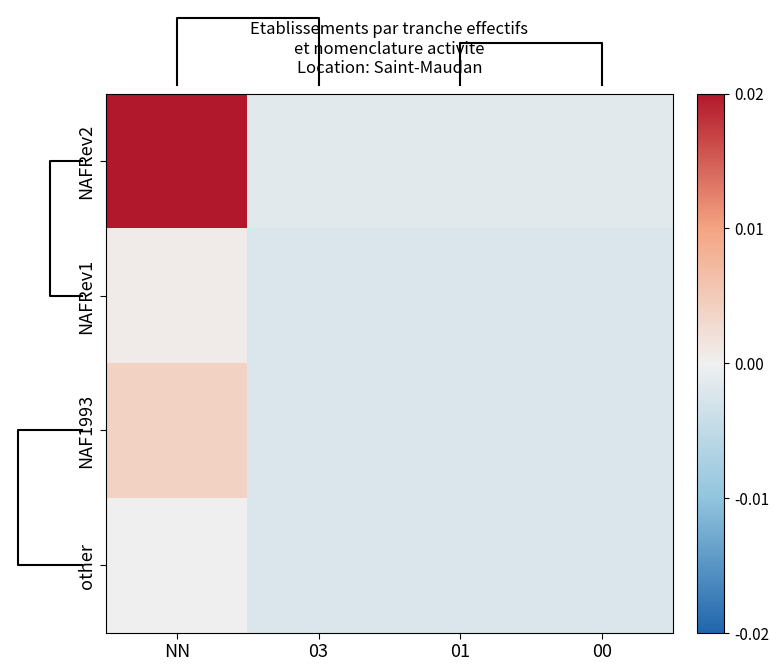

The NAFRev2 series shows 0.0 at NN. True or false?

False